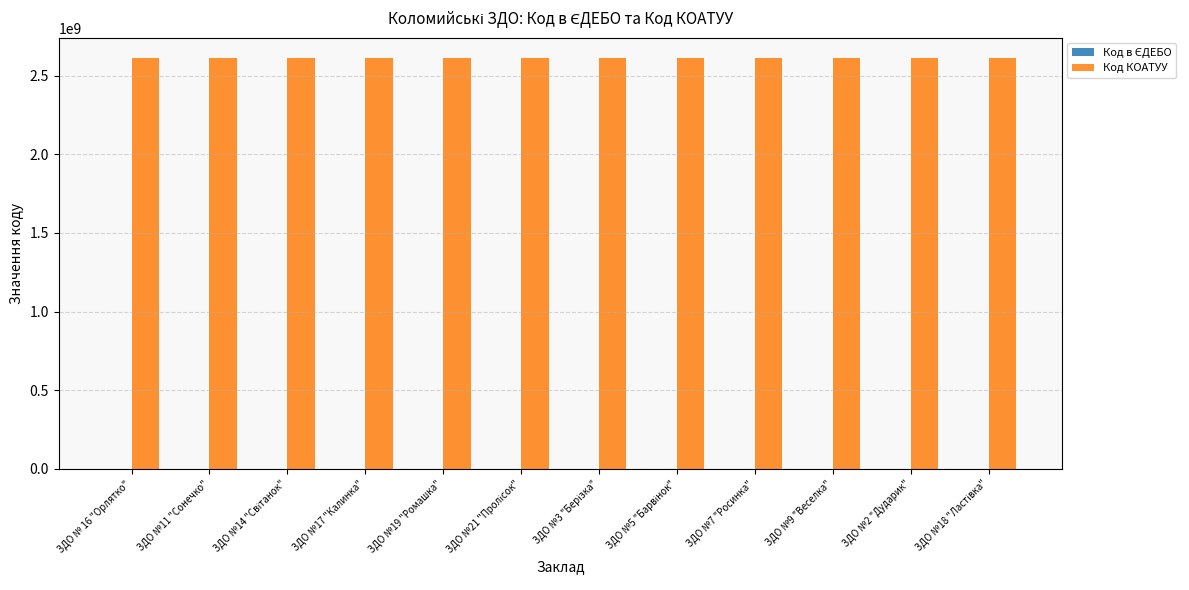

What is the greatest value displayed?

2610600000